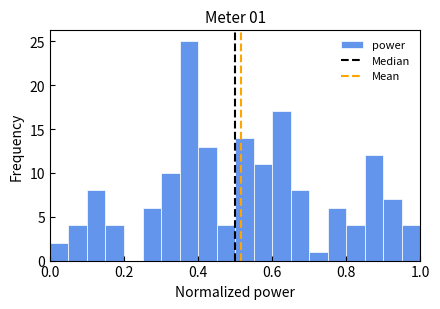

Read against the x-axis, roughly where is the centre of the tallest bar?

0.38